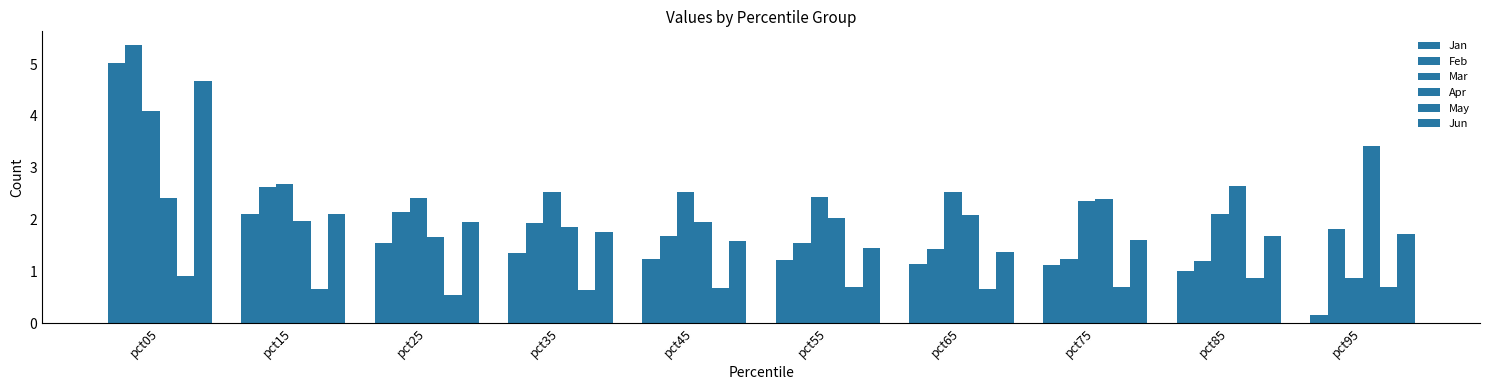

How many series are shown in this chart?

6